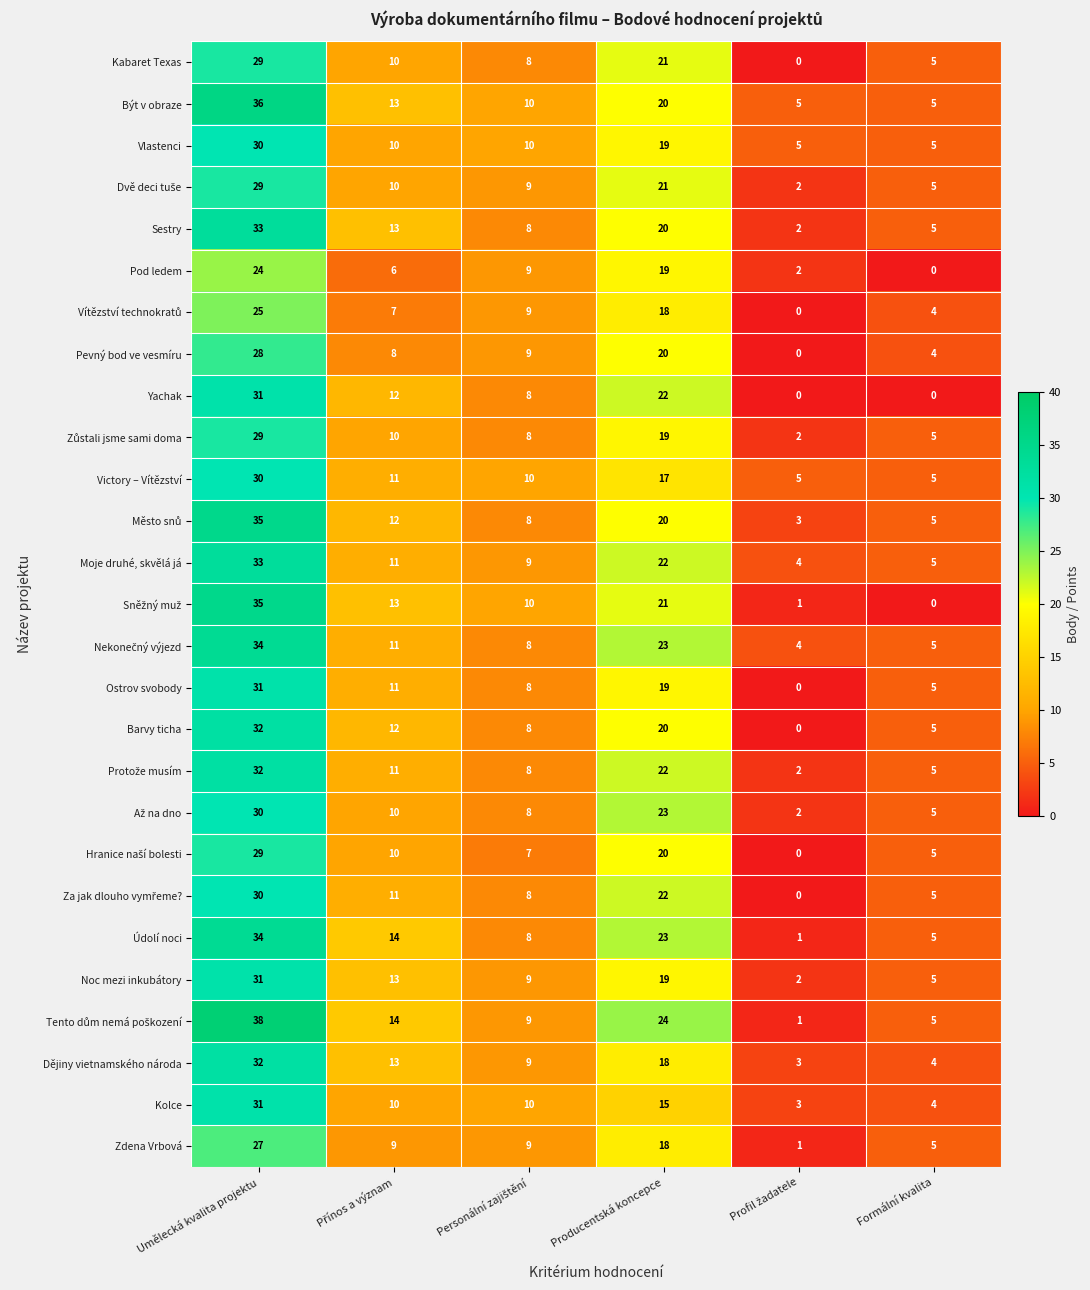

The value of Yachak at Producentská koncepce is 22. True or false?

True